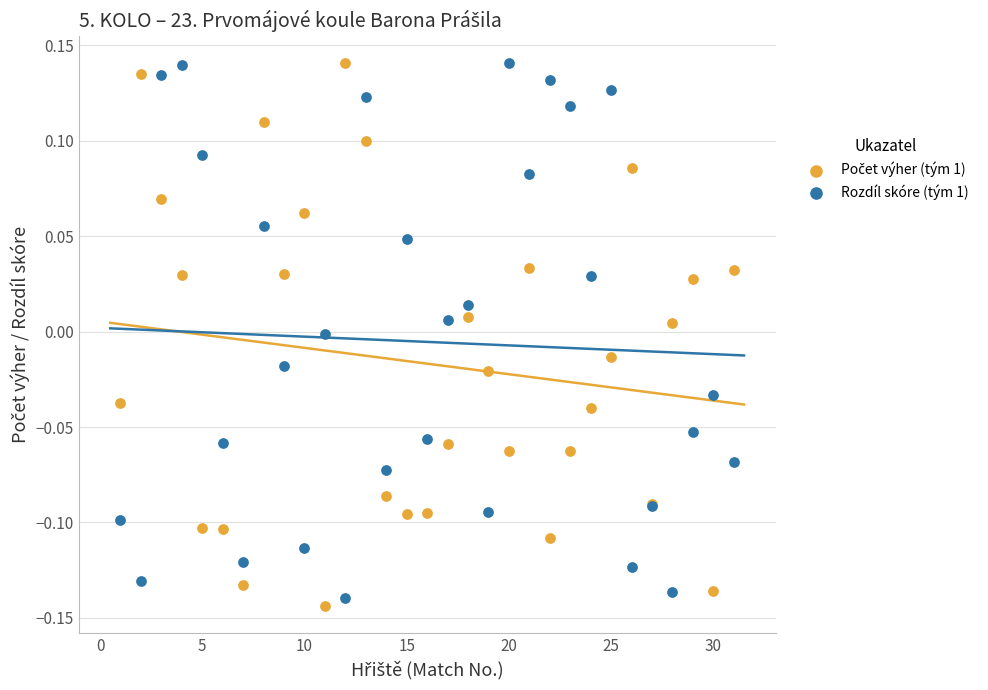

What is the X range (max minus min) for the scatter plot?

30.0